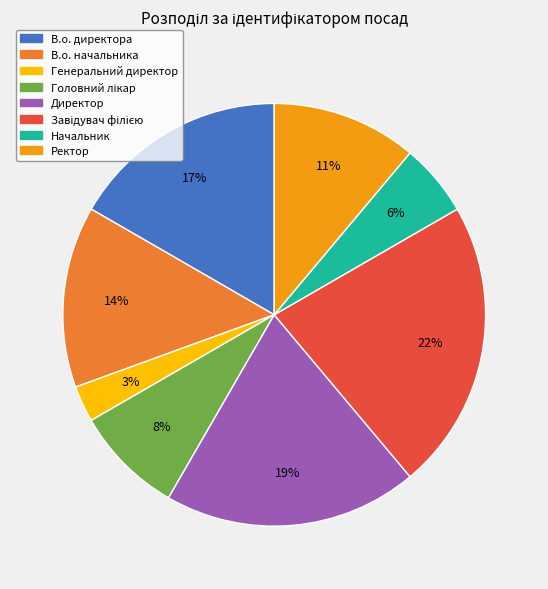

How many slices are in this pie chart?

8